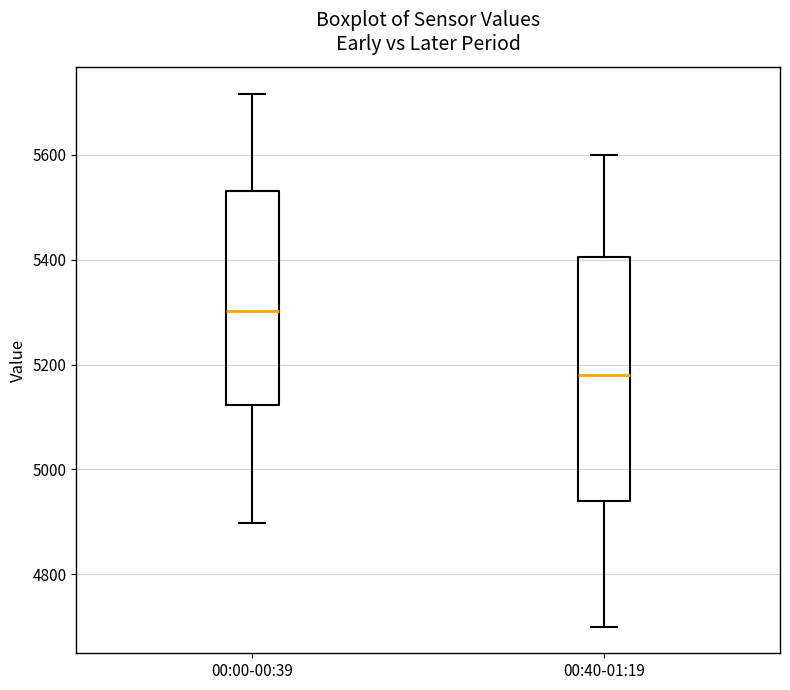

Which box has the lowest median line?

00:40-01:19